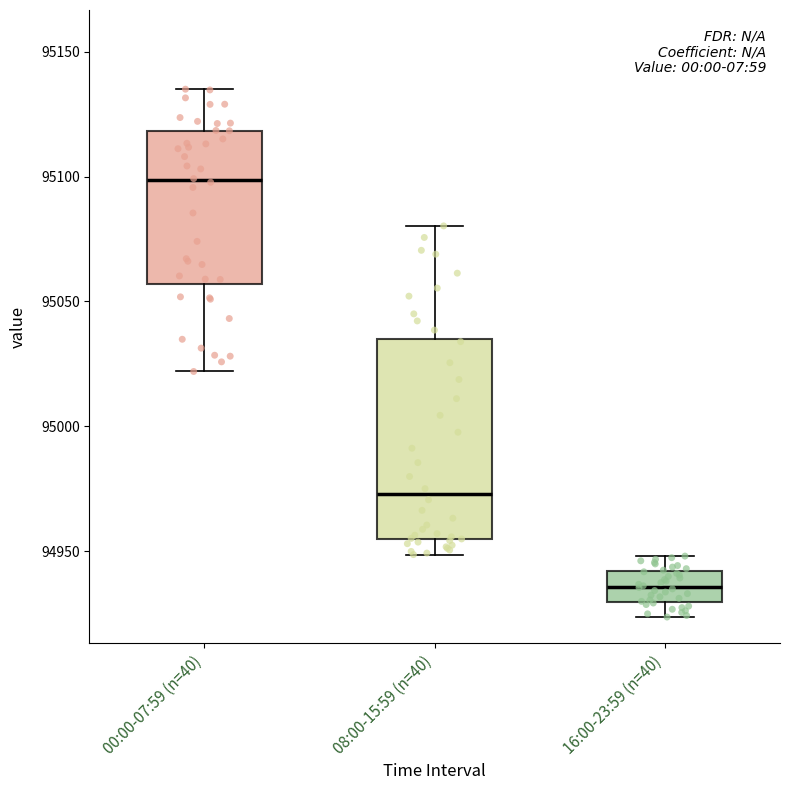

Which box is the tallest, from its lower edge to its upper edge?

08:00-15:59 (n=40)